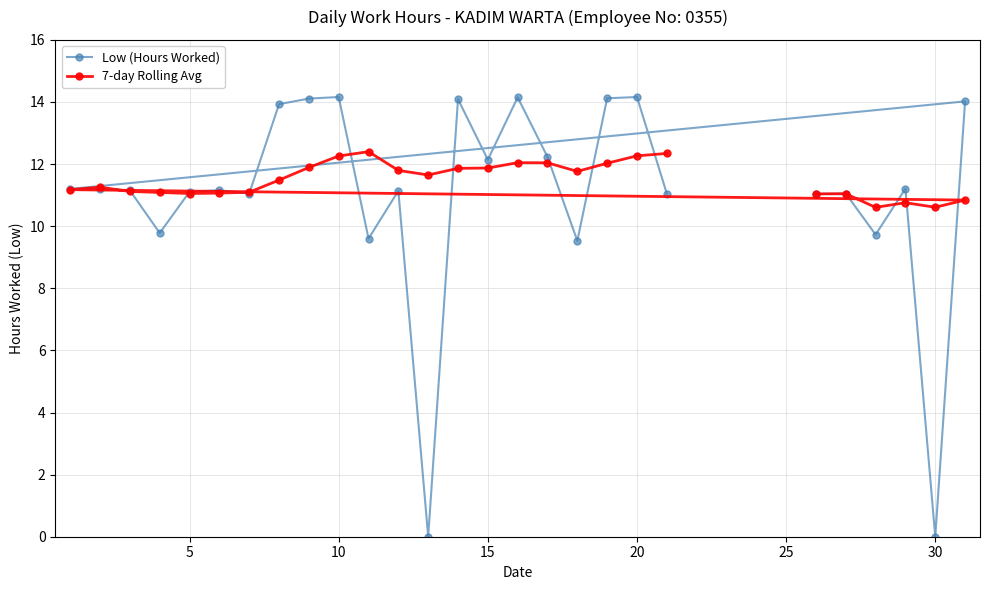

What is the maximum value shown in the chart?

14.2